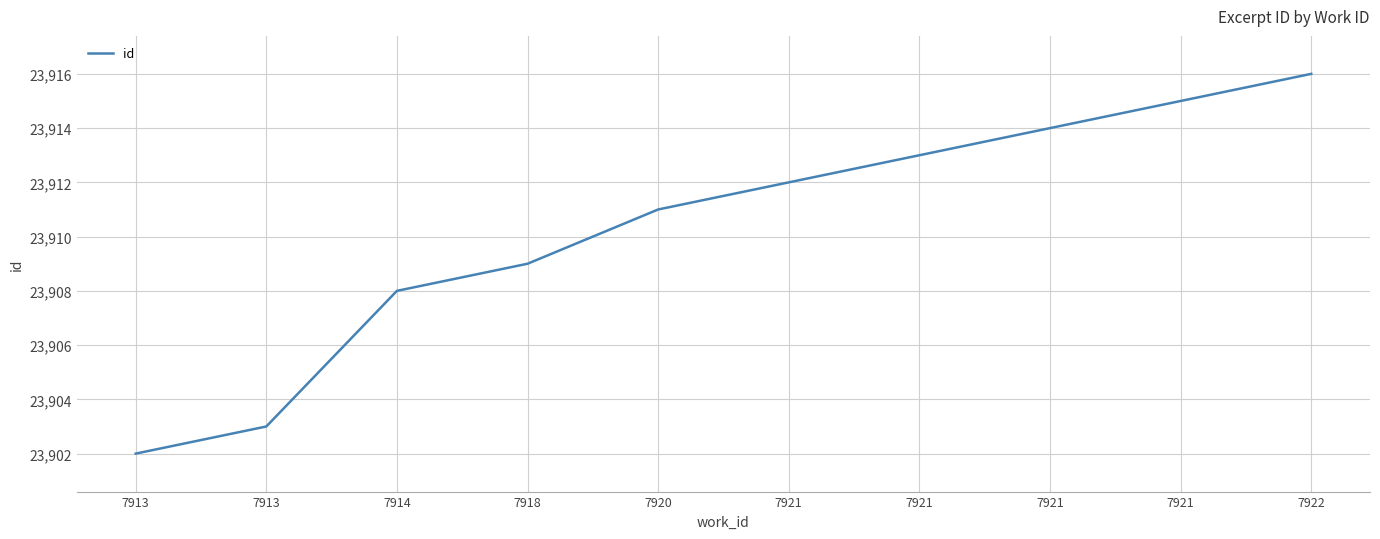

How many lines are shown in the chart?

1